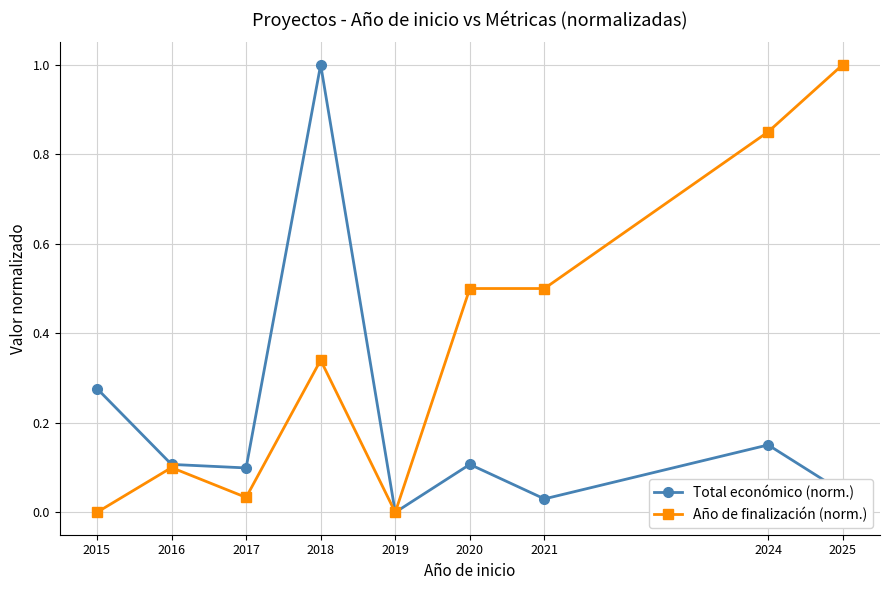

At which category is the sum across all series the highest?

2018